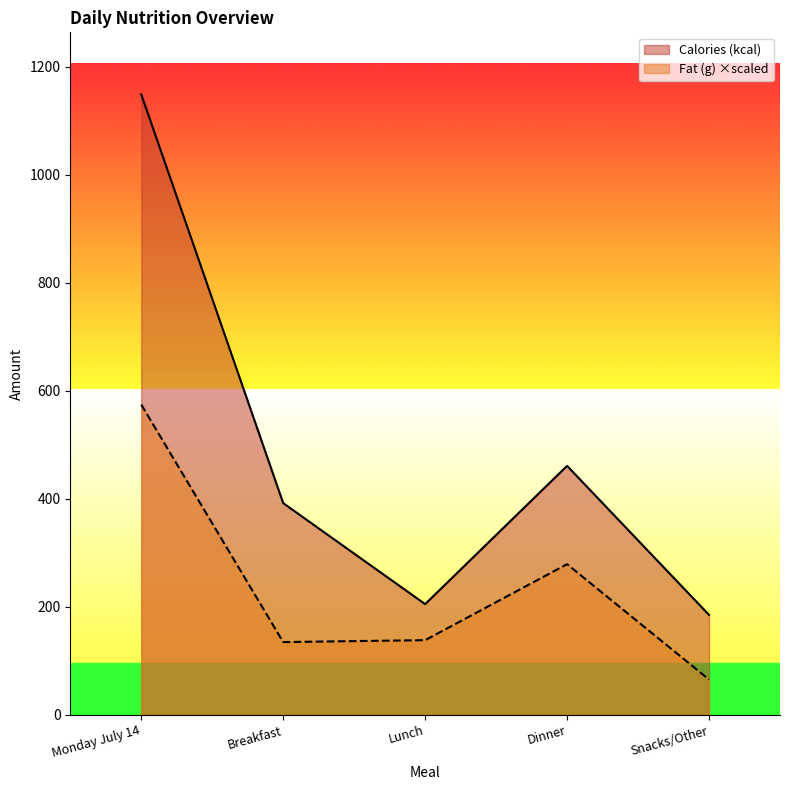

Is it true that Fat (g) equals 41.8 at Snacks/Other?

False